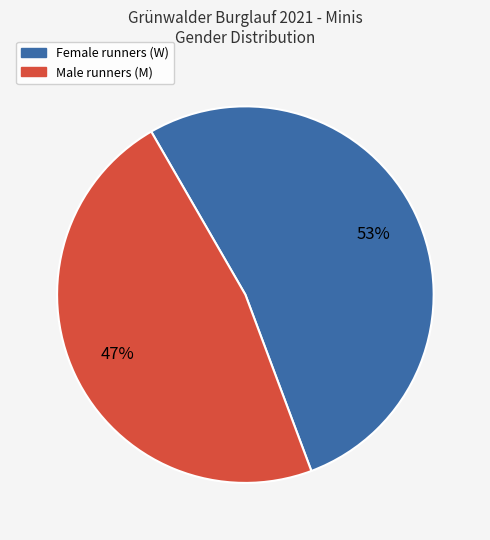

Count the number of slices in the pie.

2